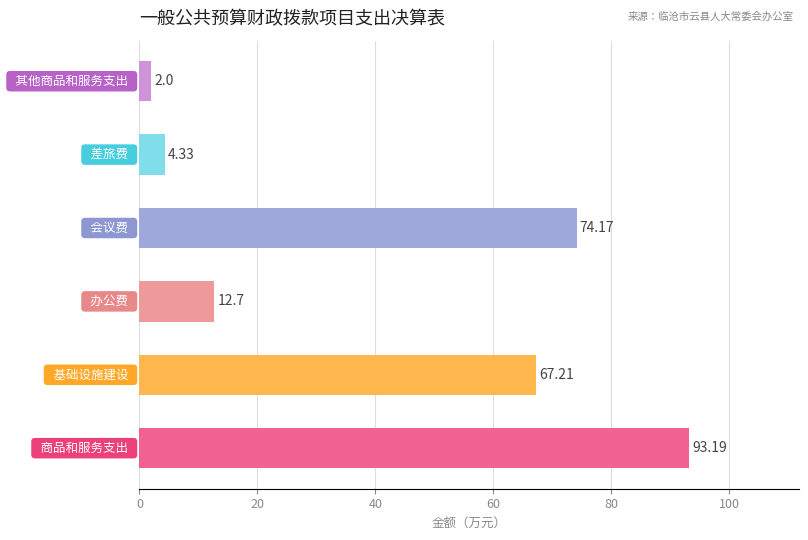

What is the difference between the maximum and minimum values?

91.2